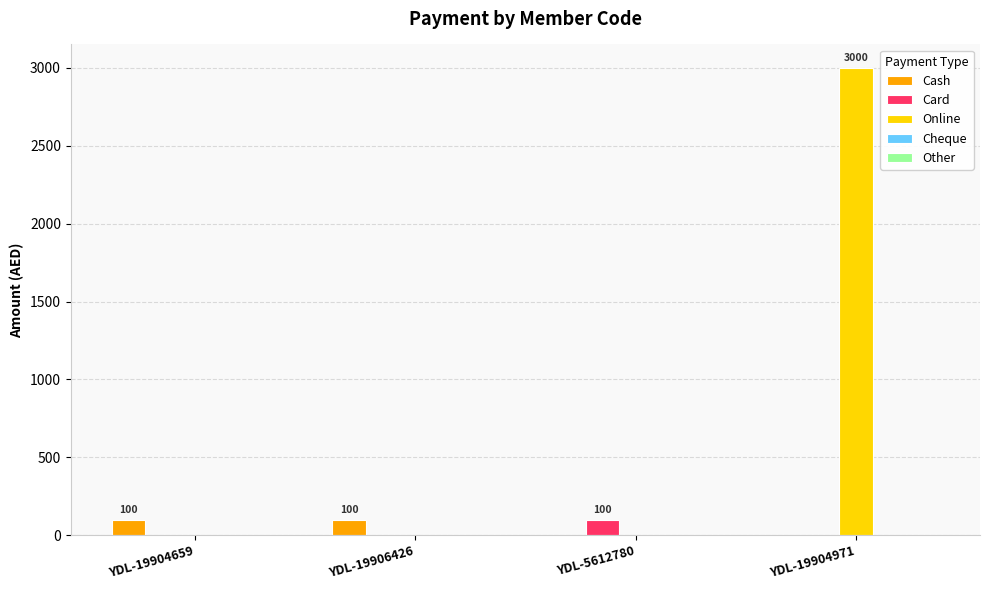

True or false: Online has a value of 0 at YDL-5612780.

True